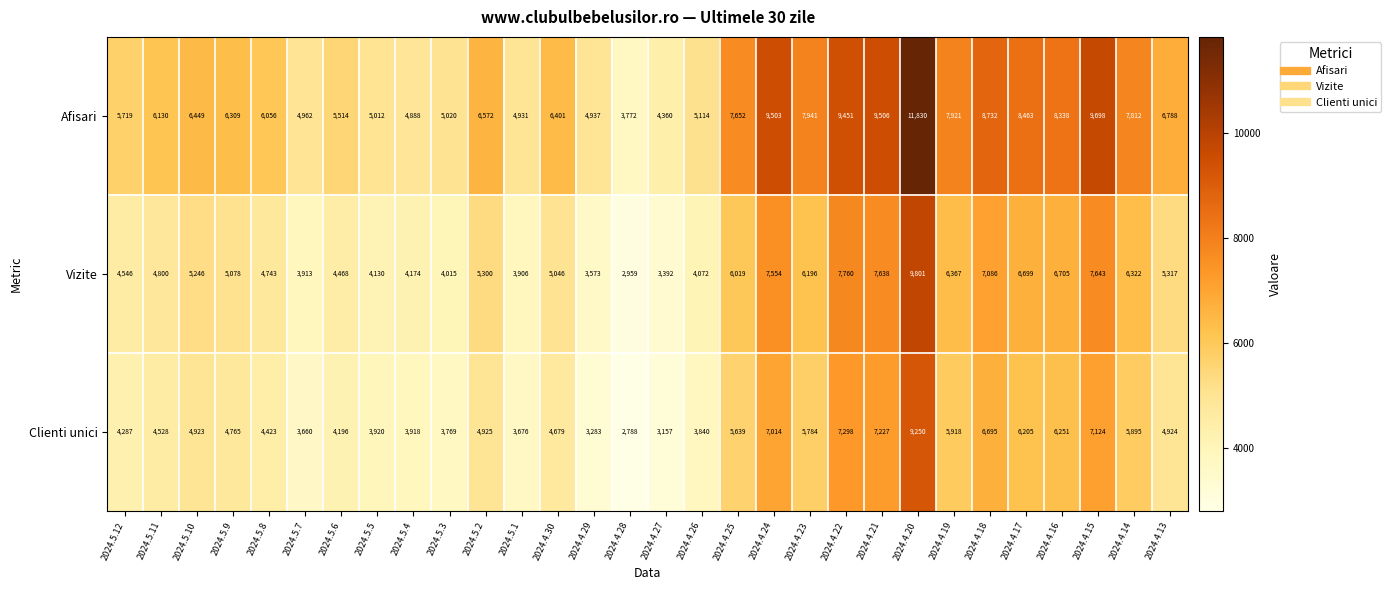

What is the difference between the second highest and second lowest values in the Afisari series?

5338